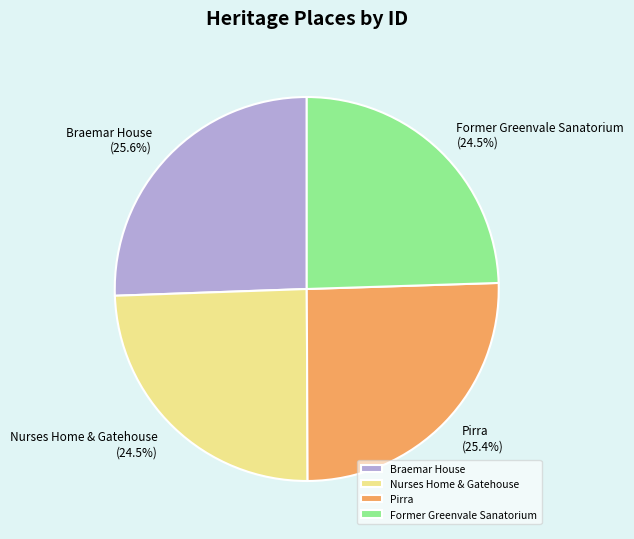

Is there any slice that represents more than half of the pie?

No